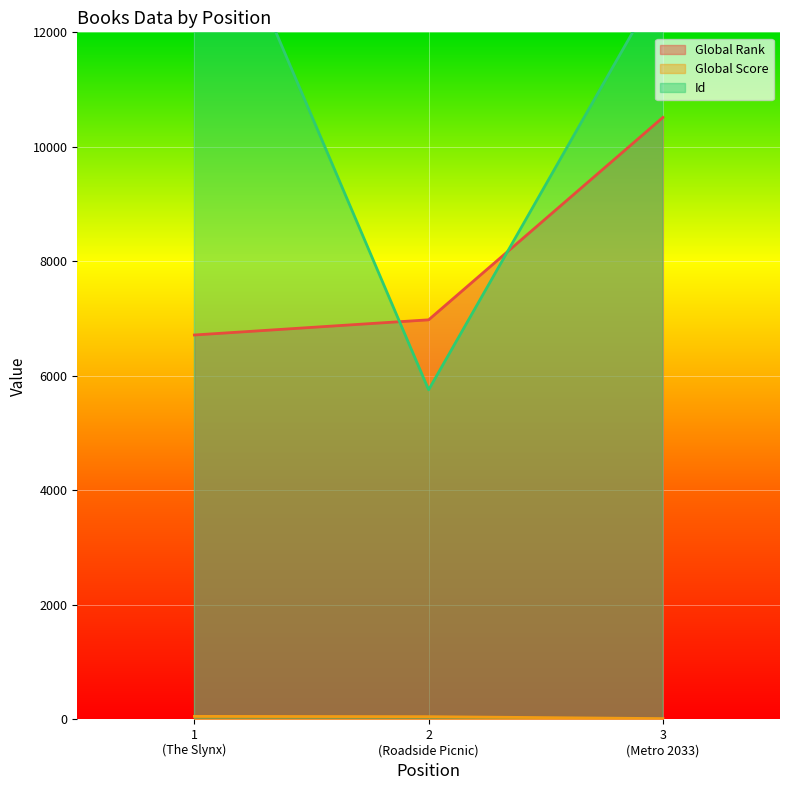

What is the maximum value shown in the chart?

15336